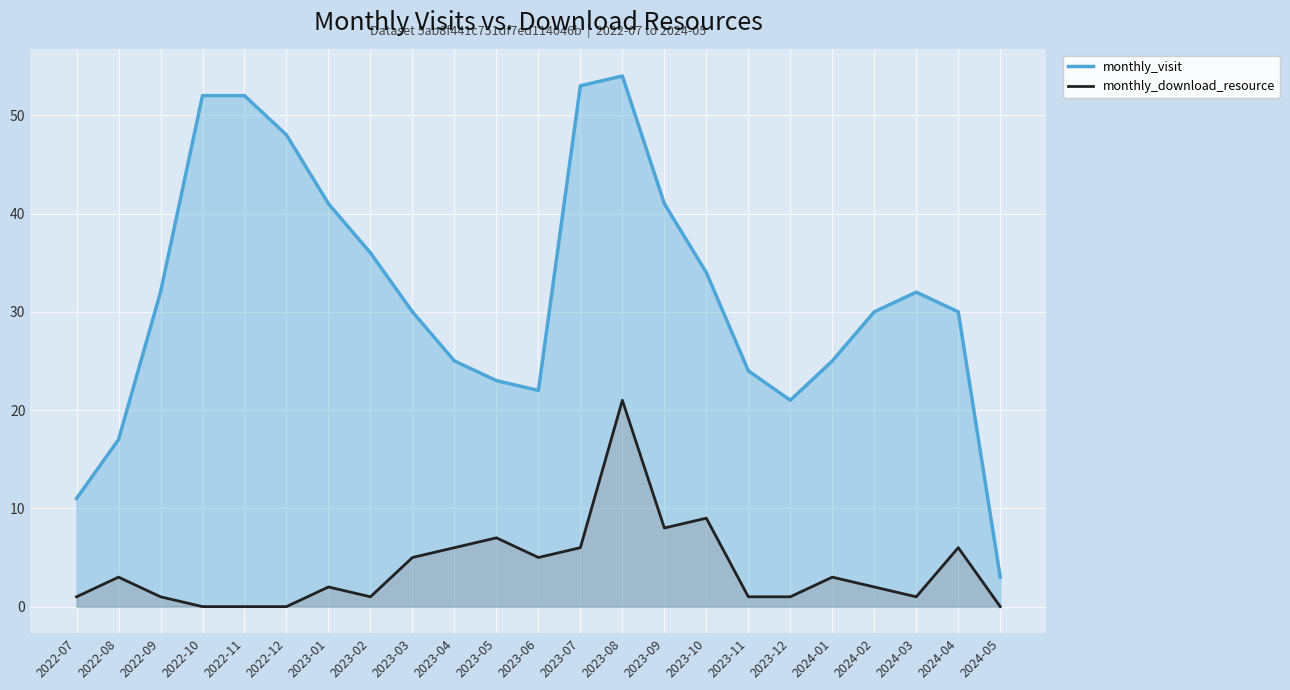

What is the total value across all series at 2023-01?

43